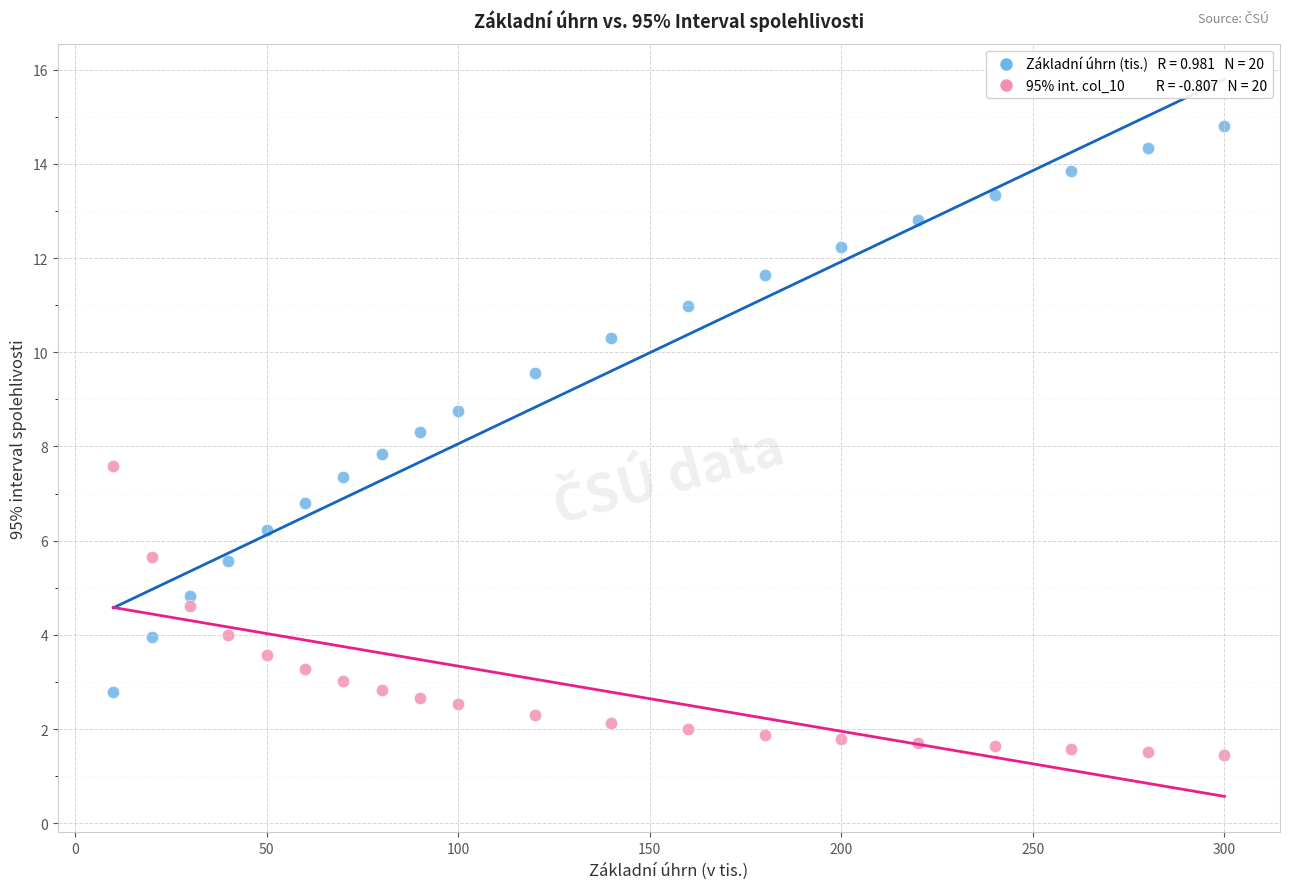

Across all data points, what is the range of X values (max minus min)?

290.0